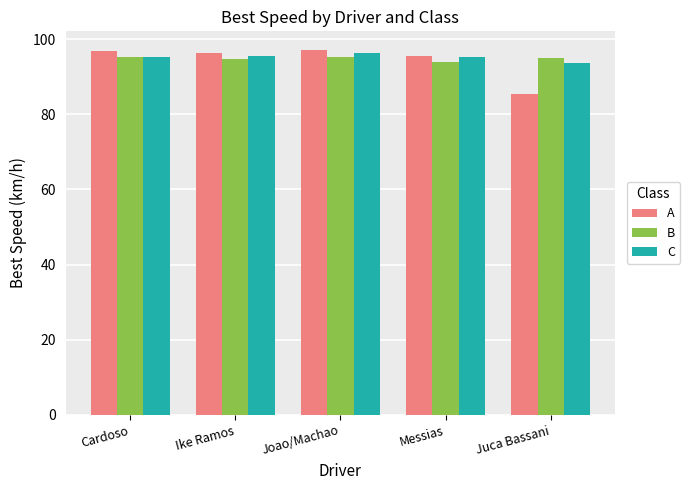

Which series has the widest spread of values?

A